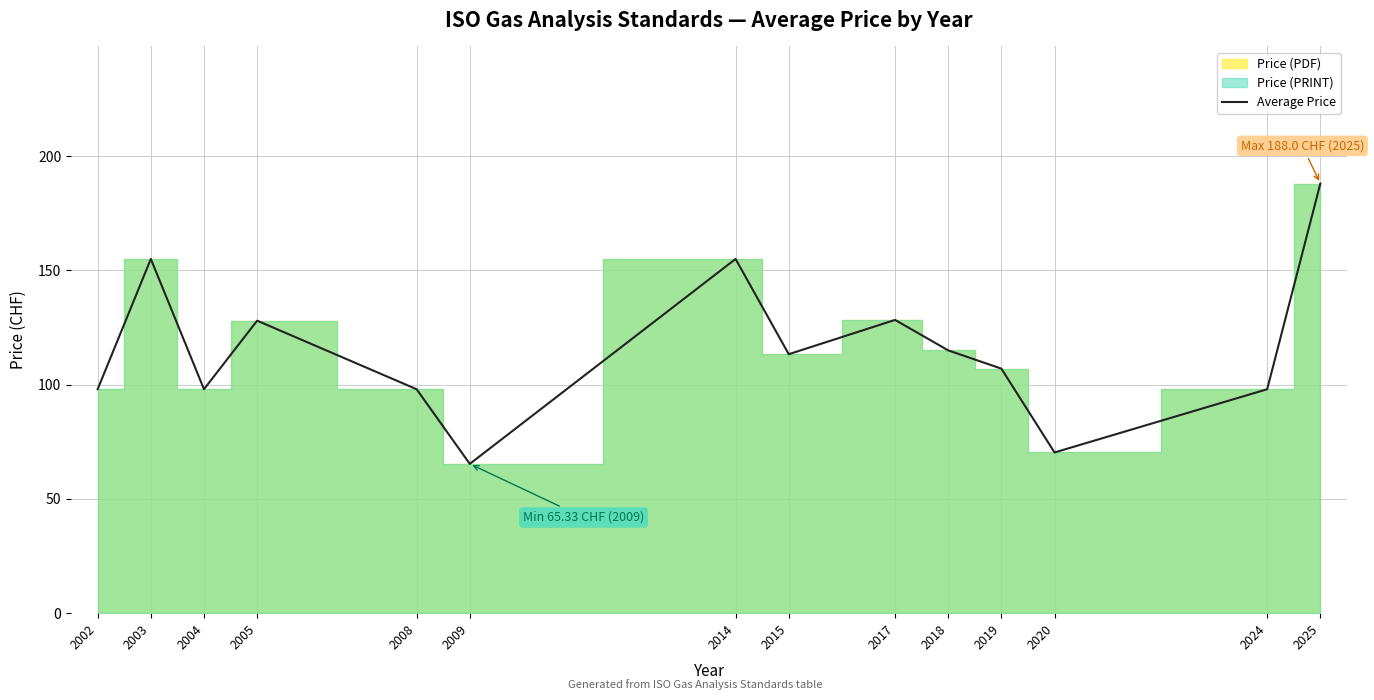

Reading right to left, list all the values displayed in this chart.

2025=188.0	2024=98.0	2020=70.3	2019=107.0	2018=115.0	2017=128.3	2015=113.3	2014=155.0	2009=65.3	2008=98.0	2005=128.0	2004=98.0	2003=155.0	2002=98.0